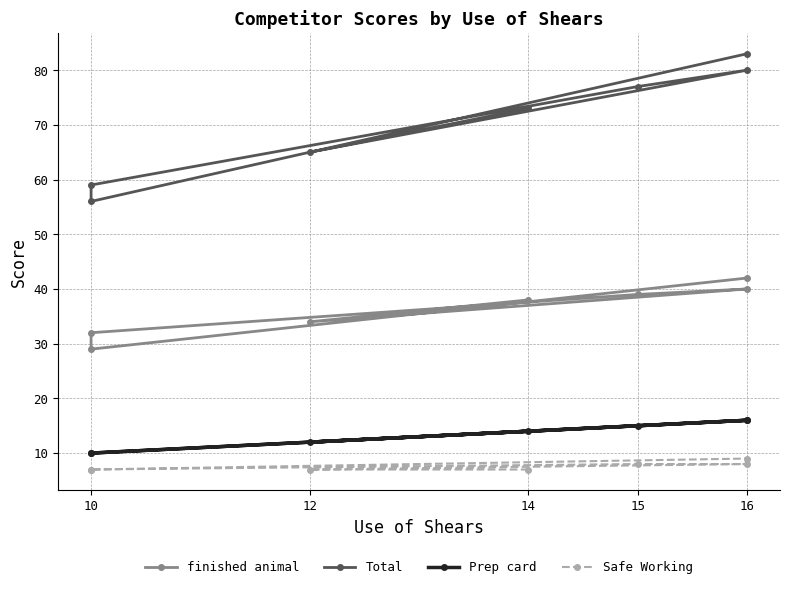

Does the chart display data point markers on the line(s)?

Yes